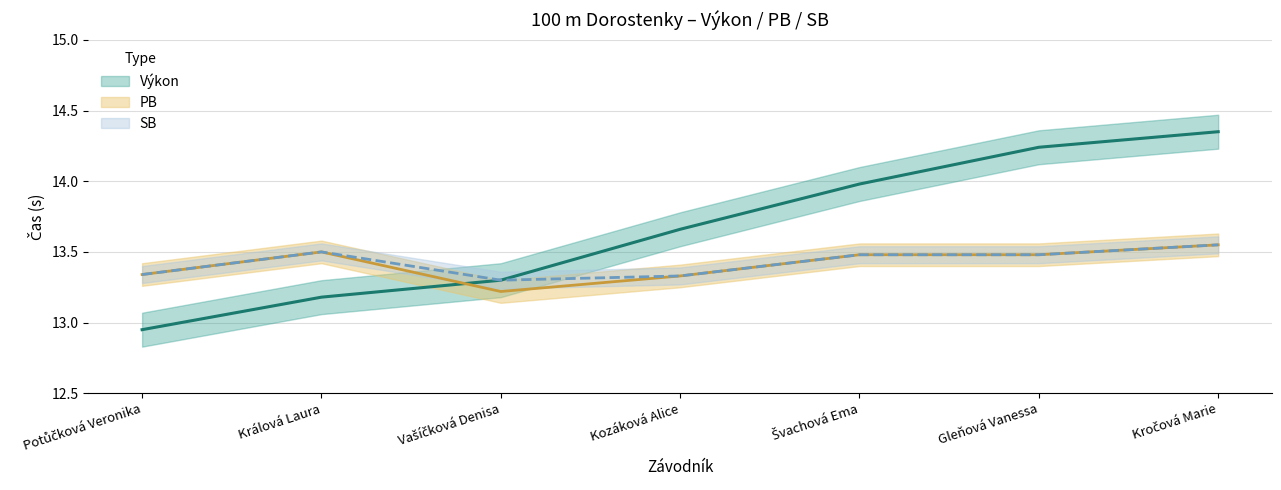

What is the label of the 2nd point from the left?

Králová Laura